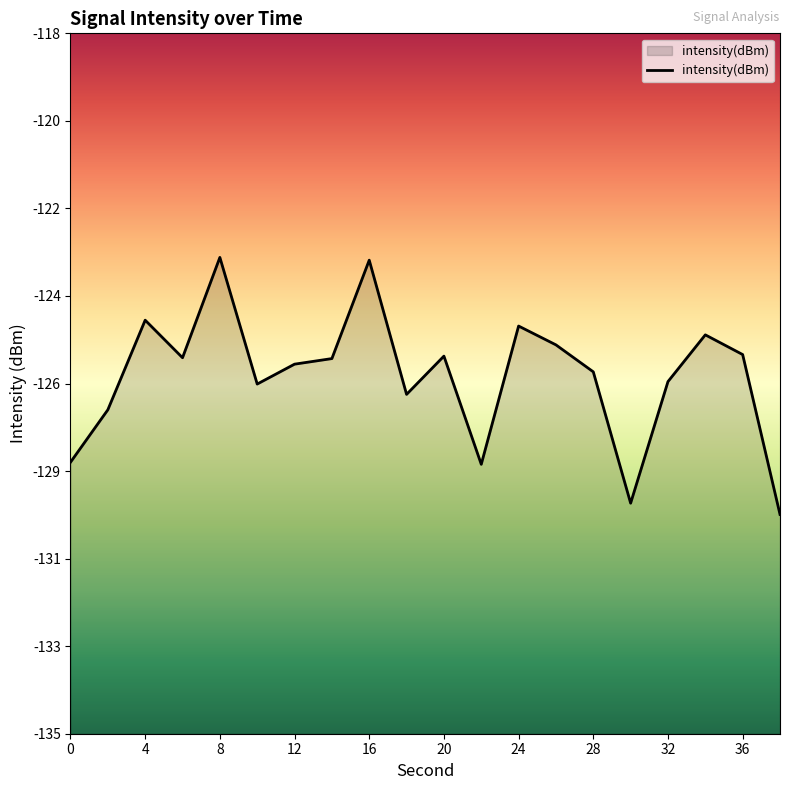

Rank the categories by value from lowest to highest.

38, 30, 22, 0, 2, 18, 10, 32, 28, 12, 14, 6, 20, 36, 26, 34, 24, 4, 16, 8